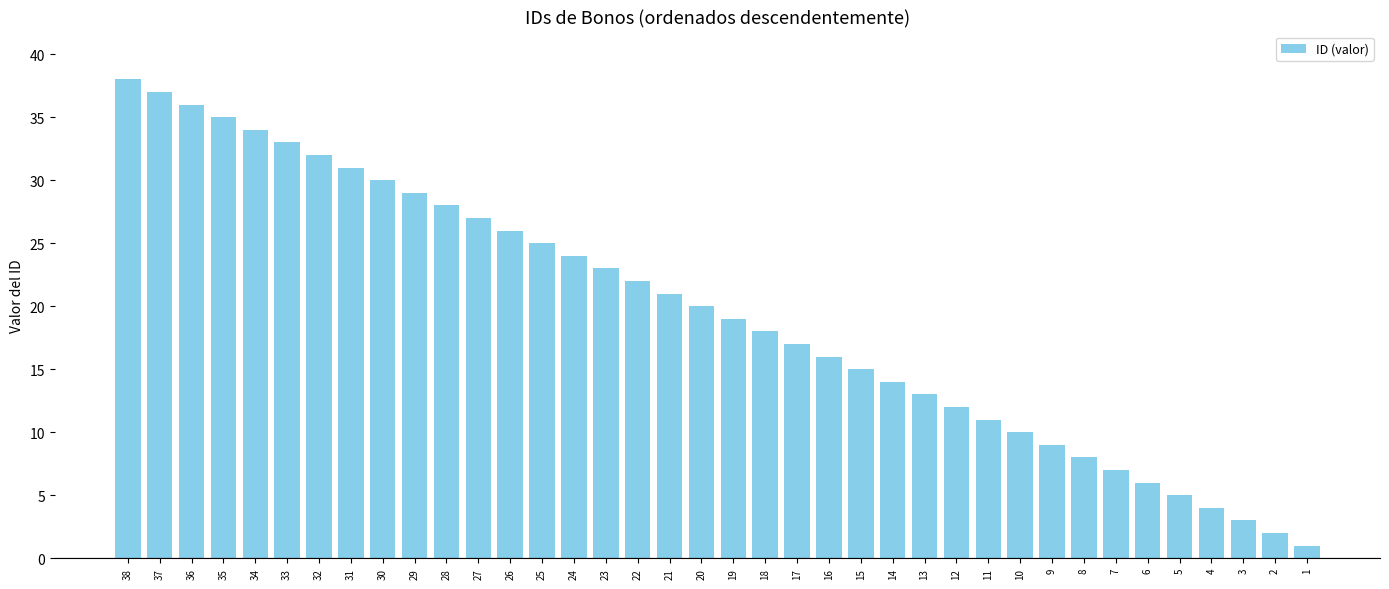

Which category has the highest value across all series?

38